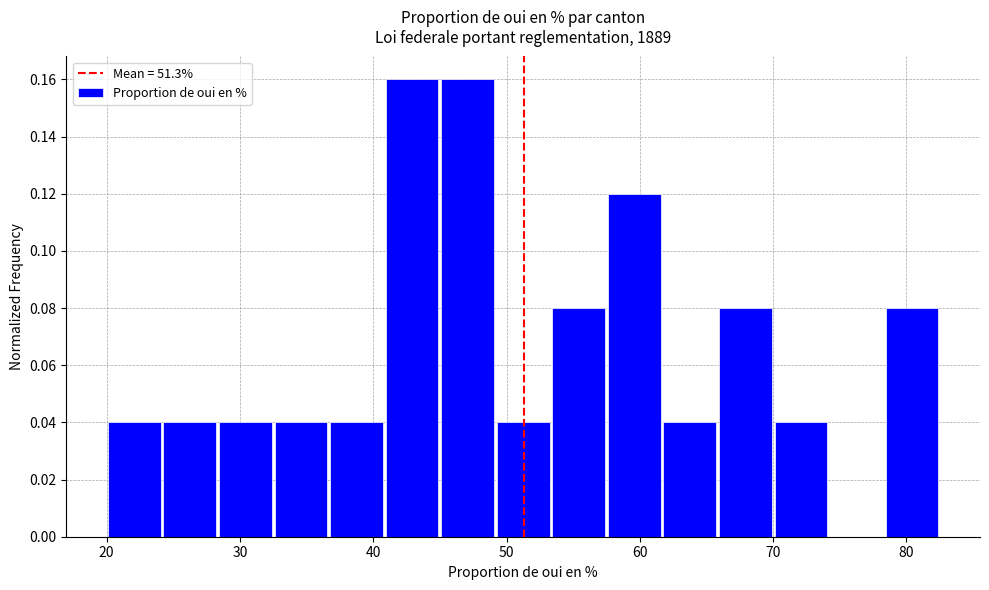

Reading left to right, transcribe this chart: for each bar, give the range it covers on the x-axis and its height. Neither the bar edges nor the heights are printed on the chart, so give them approximately, as read against the axes.

20 to 24: 0.04
24 to 28: 0.04
28 to 33: 0.04
33 to 37: 0.04
37 to 41: 0.04
41 to 45: 0.16
45 to 49: 0.16
49 to 53: 0.04
53 to 58: 0.08
58 to 62: 0.12
62 to 66: 0.04
66 to 70: 0.08
70 to 74: 0.04
74 to 78: 0
78 to 83: 0.08